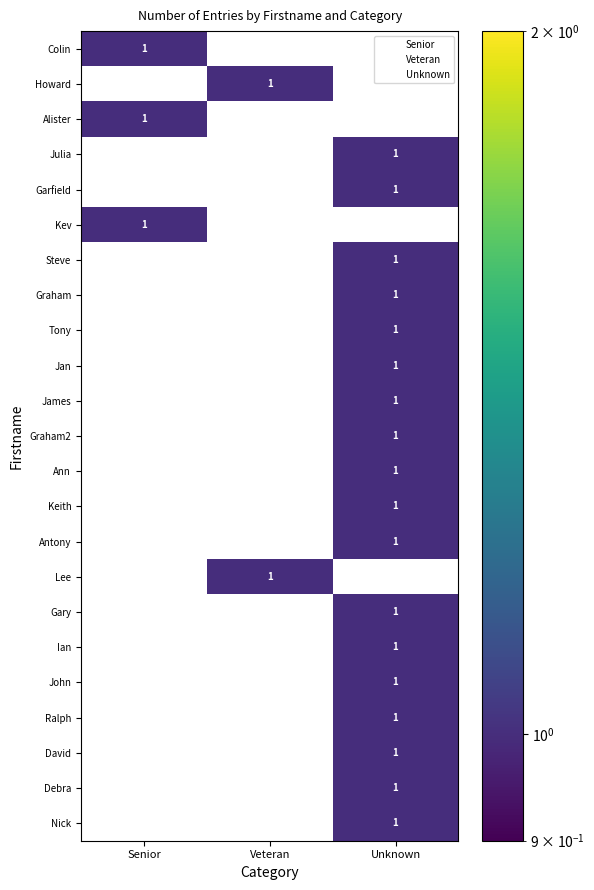

Is it true that Ann equals 1 at Unknown?

True